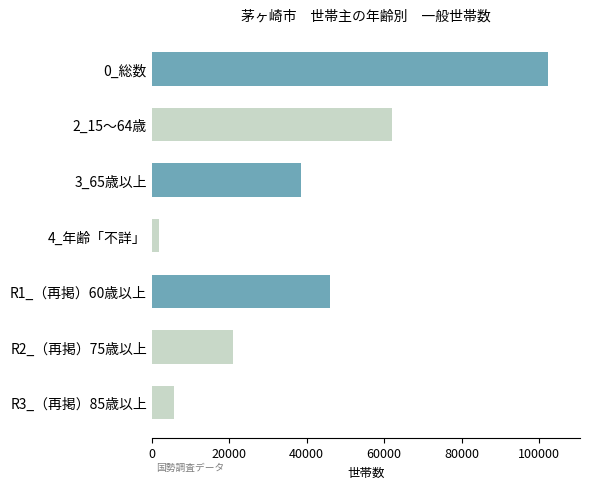

Is it true that the value at R1_（再掲）60歳以上 is 12704?

False